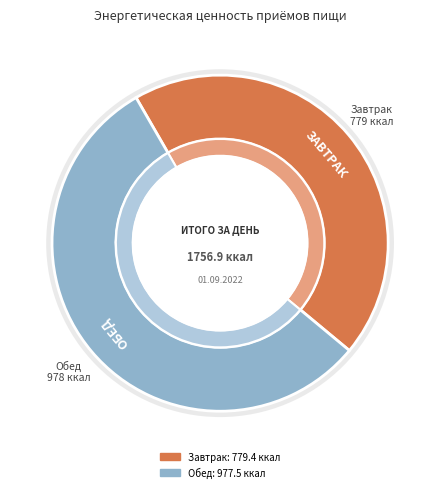

Combined, do Обед and Завтрак account for over 50%?

Yes